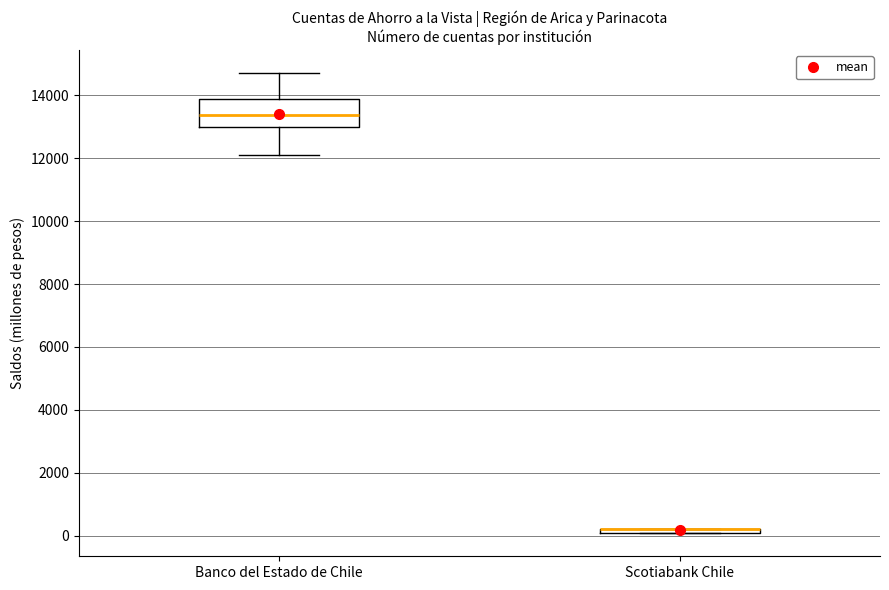

Which box is the tallest, from its lower edge to its upper edge?

Banco del Estado de Chile